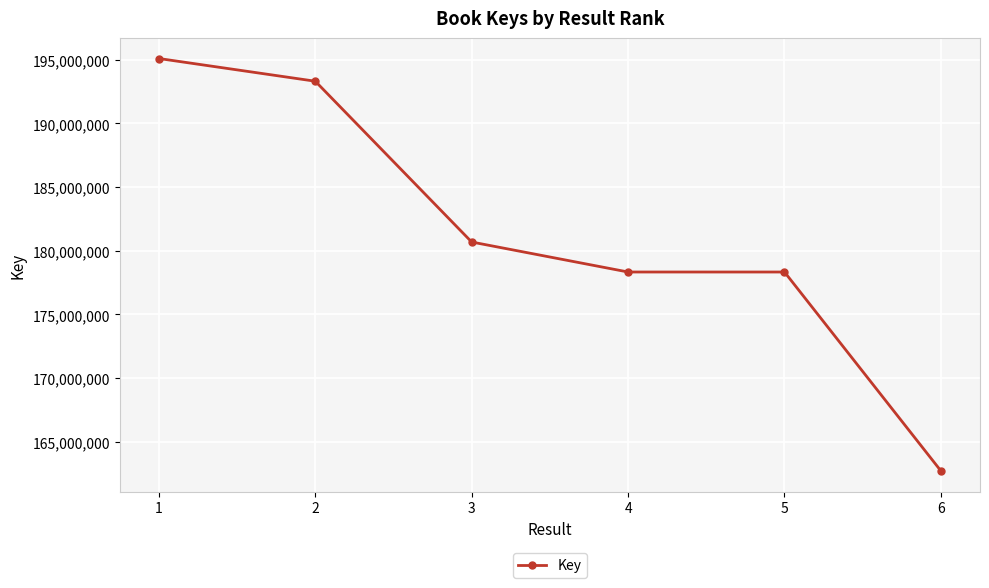

What is the approximate value at 3, to the nearest 50?

180684400